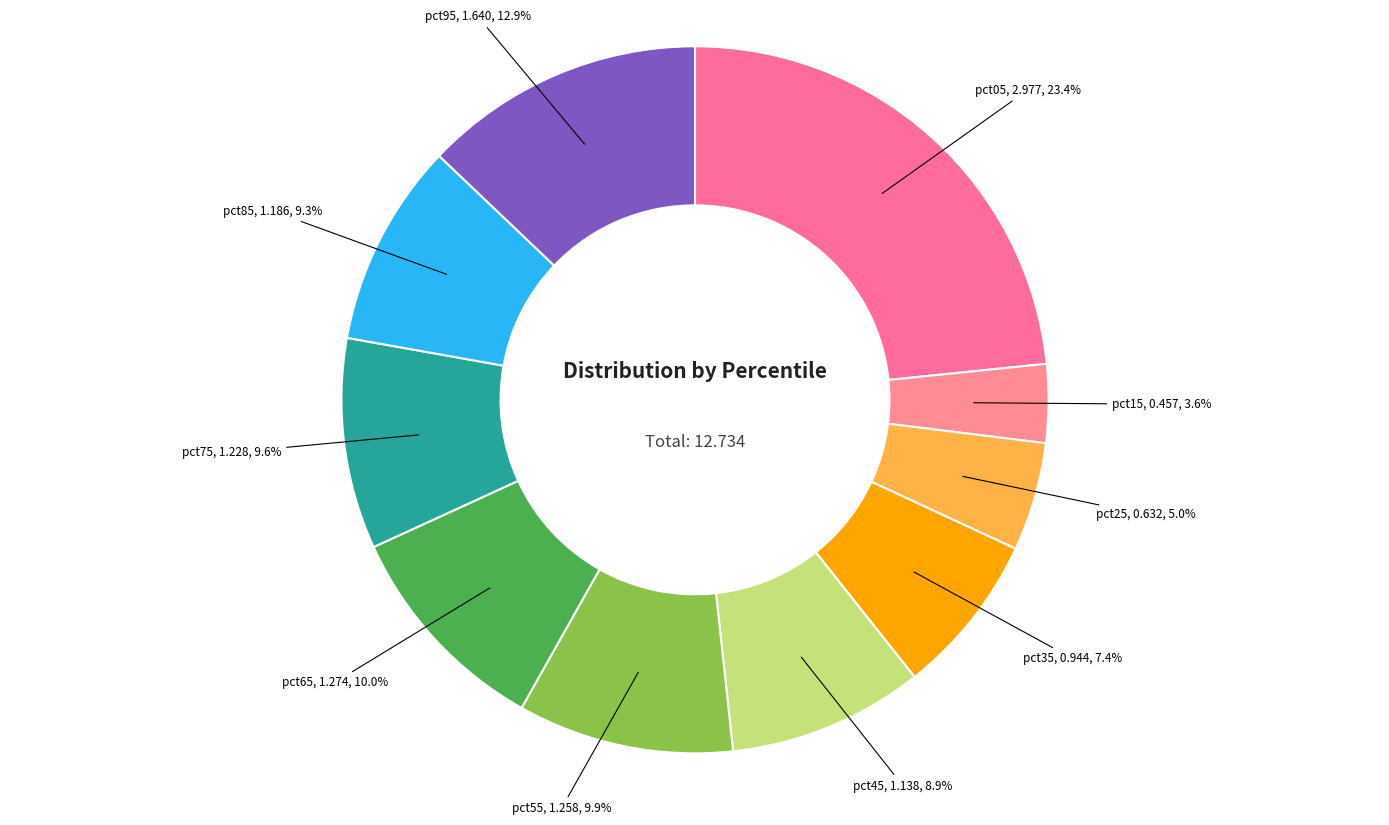

Does any single category account for the majority?

No